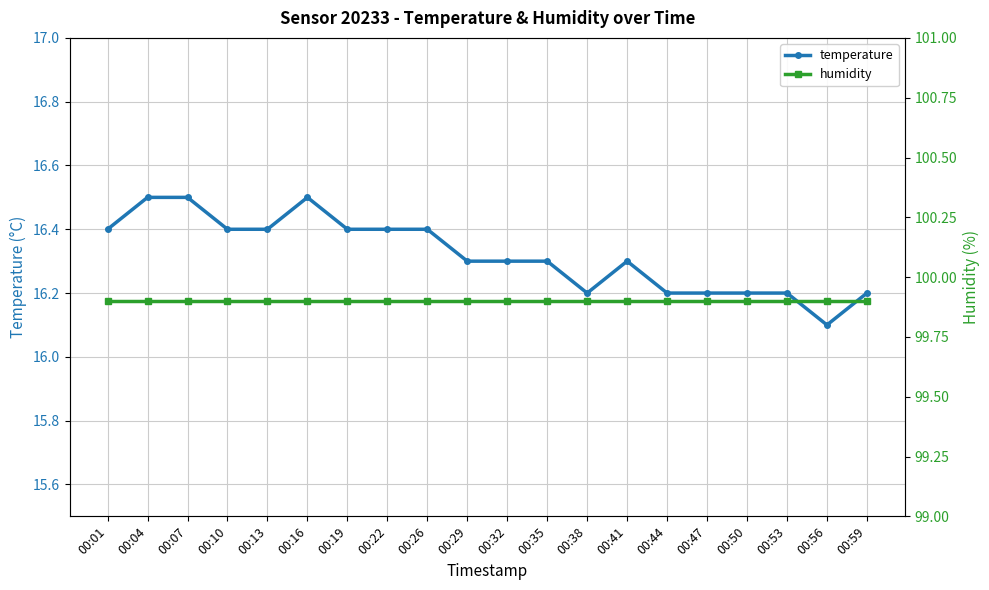

Which has a higher value, 00:50 or 00:32?

00:32